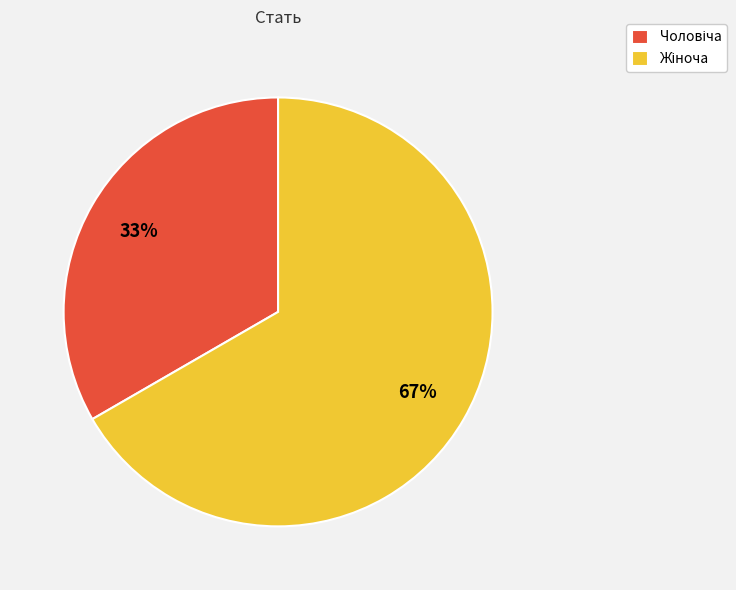

To the nearest percent, what is the average slice percentage?

50%